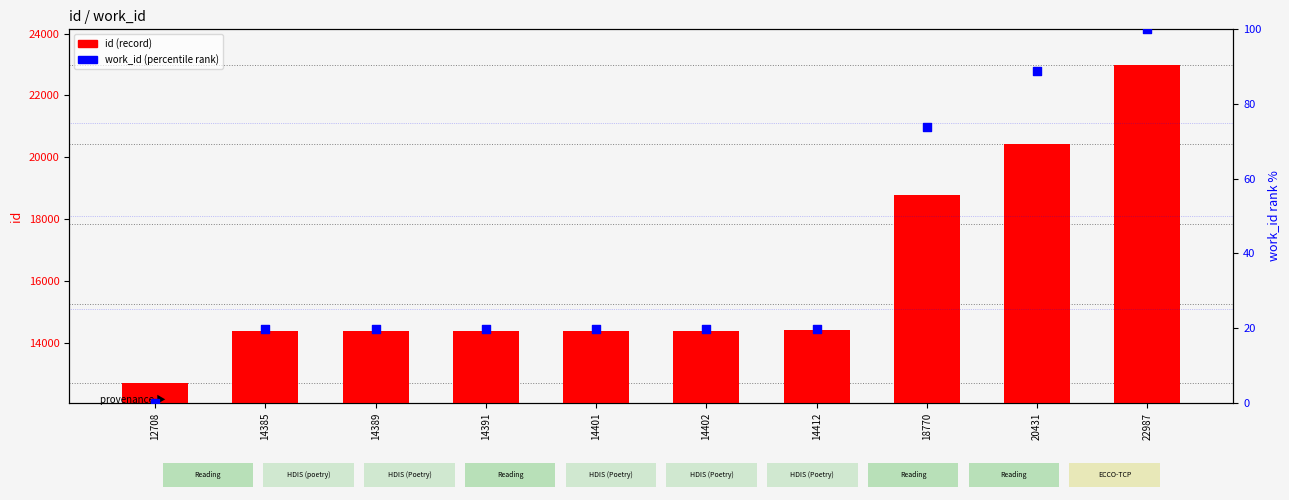

Which series reaches the maximum Y coordinate?

id (record)